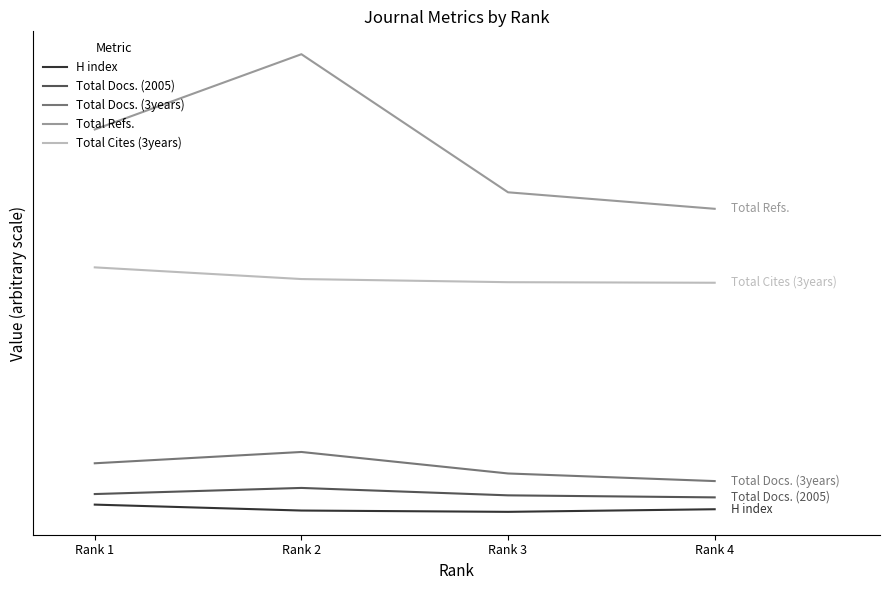

What are all the series names shown in the legend?

H index, Total Docs. (2005), Total Docs. (3years), Total Refs., Total Cites (3years)